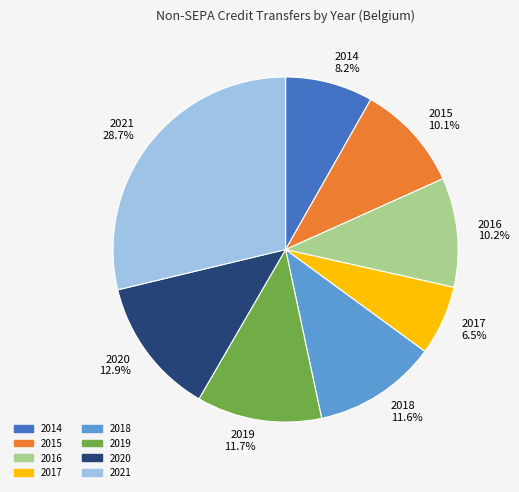

How many segments does this pie chart have?

8